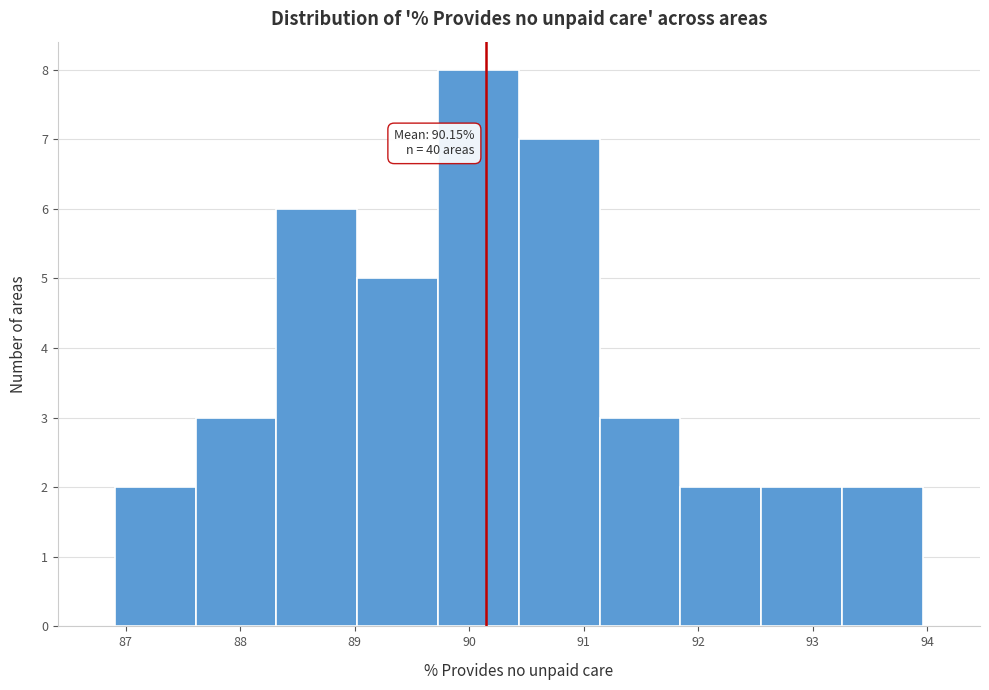

Which range on the x-axis has the tallest bar?

89.7 to 90.4